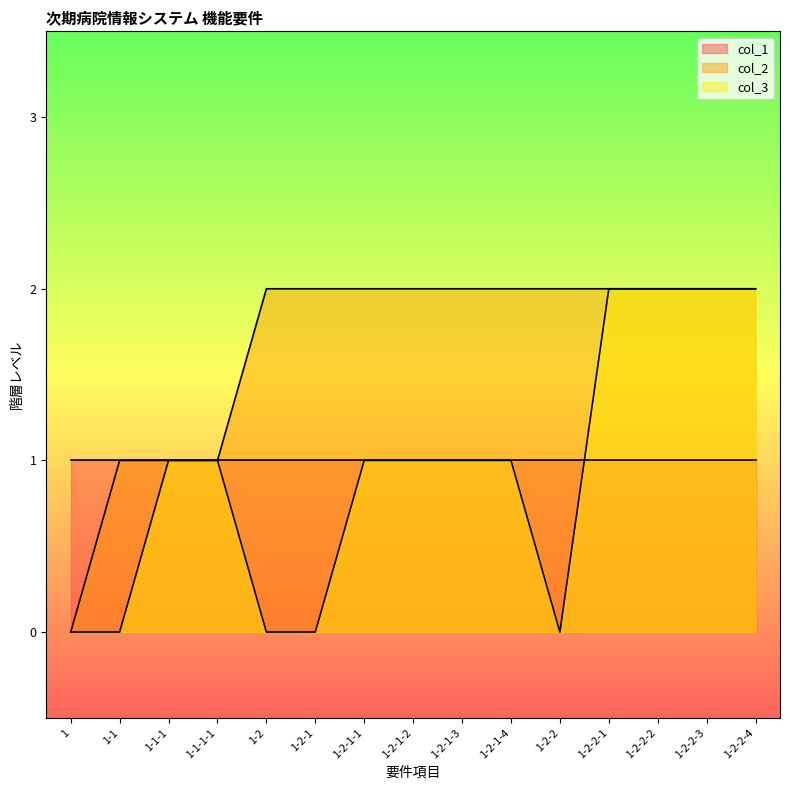

How many values in the col_3 series are below 1?

5